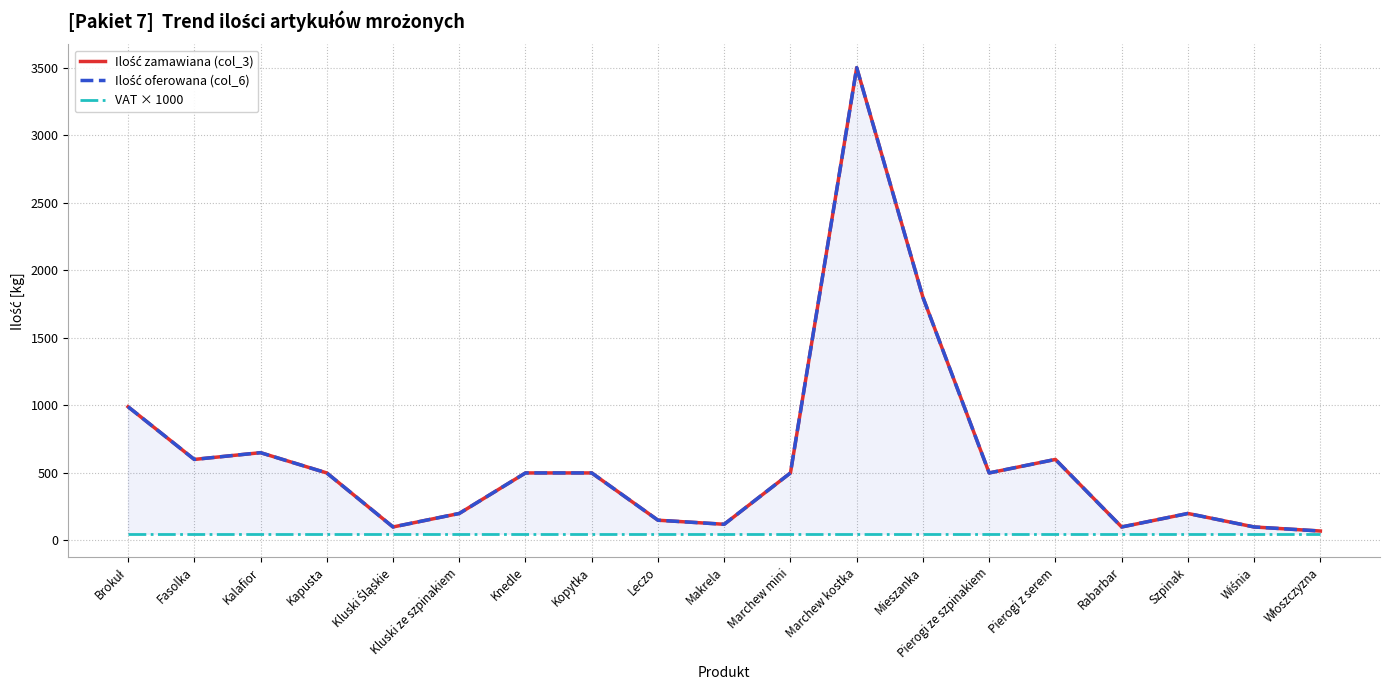

What is the label of the 17th point from the left?

Szpinak